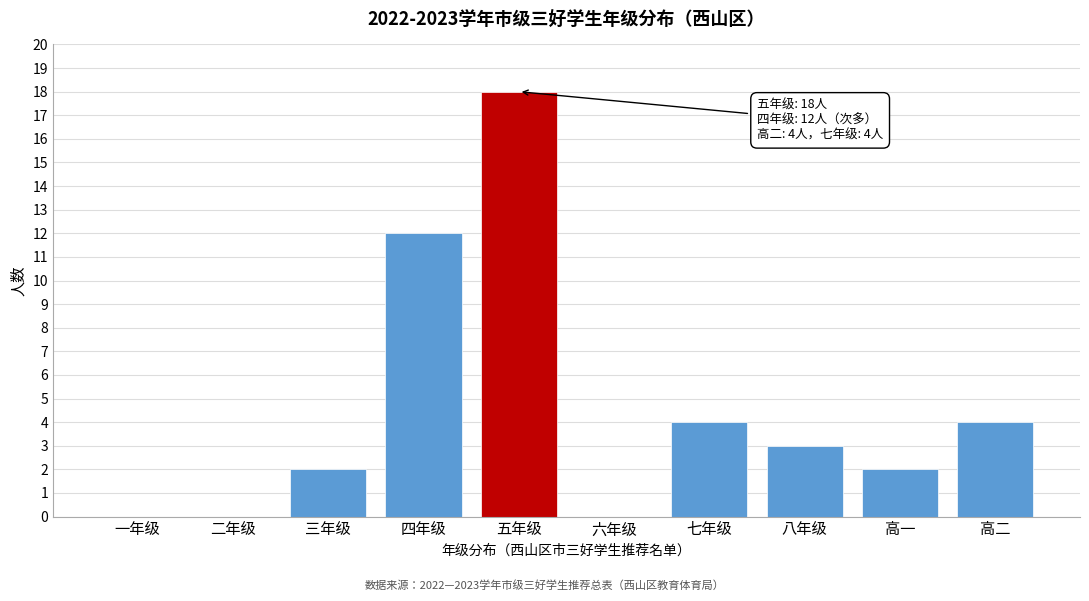

Reading left to right, transcribe all the data shown in this chart.

一年级=0	二年级=0	三年级=2	四年级=12	五年级=18	六年级=0	七年级=4	八年级=3	高一=2	高二=4